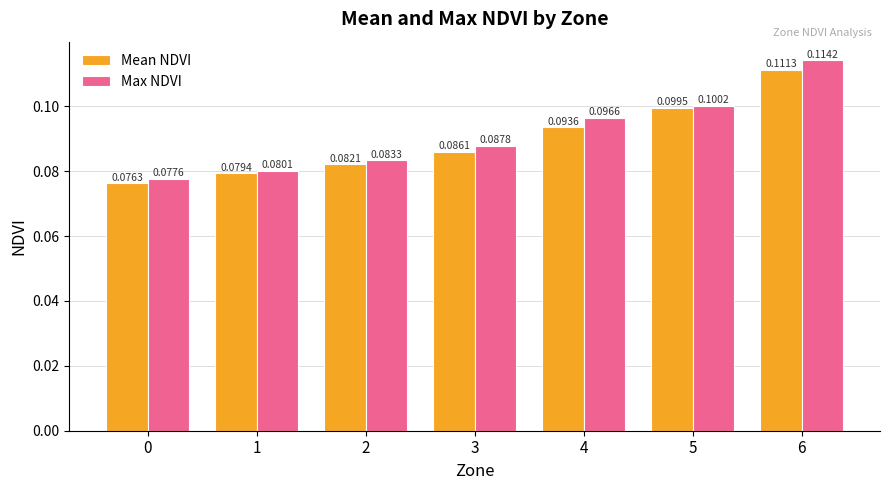

Rank the categories by Mean NDVI value from highest to lowest.

6, 5, 4, 3, 2, 1, 0